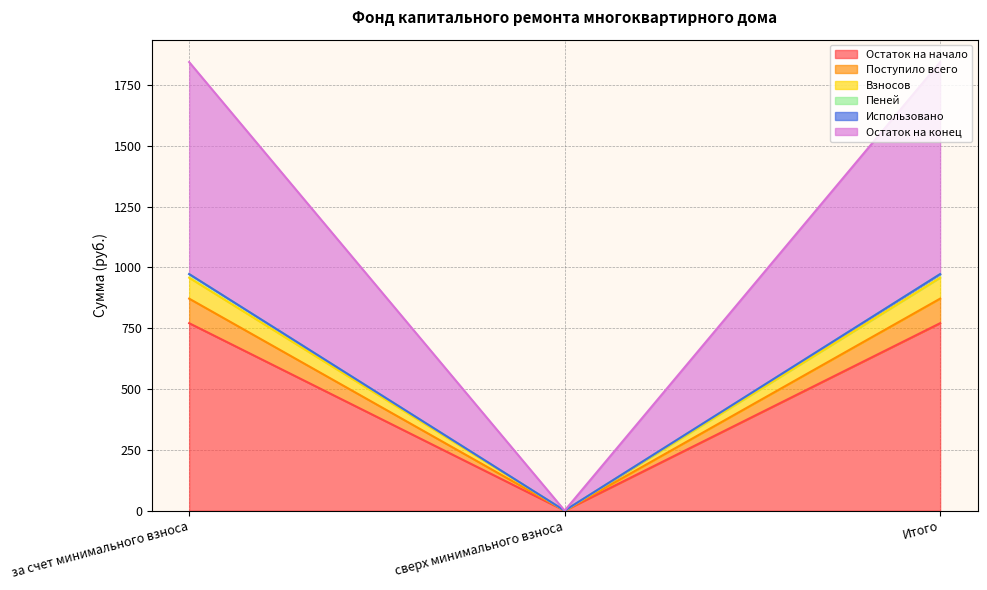

Which category has the lowest value in the Остаток на начало series?

сверх минимального взноса